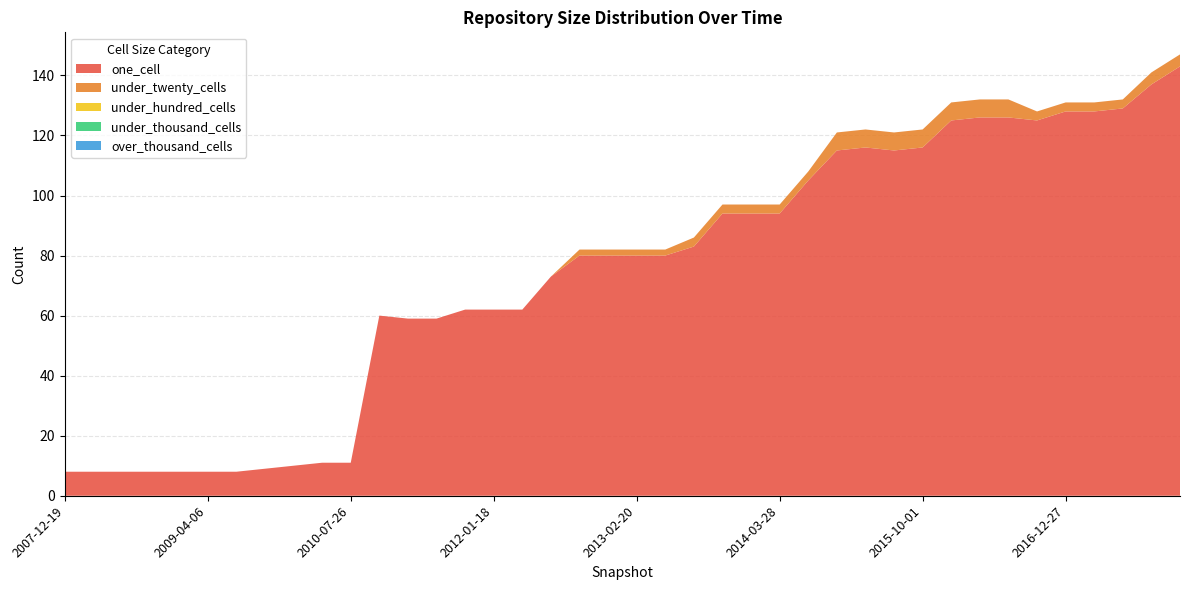

Reading left to right, what are all the values shown in this chart?

one_cell: 8	8	8	8	8	8	8	9	10	11	11	60	59	59	62	62	62	73	80	80	80	80	83	94	94	94	105	115	116	115	116	125	126	126	125	128	128	129	137	143
under_twenty_cells: 0	0	0	0	0	0	0	0	0	0	0	0	0	0	0	0	0	0	2	2	2	2	3	3	3	3	3	6	6	6	6	6	6	6	3	3	3	3	4	4
under_hundred_cells: 0	0	0	0	0	0	0	0	0	0	0	0	0	0	0	0	0	0	0	0	0	0	0	0	0	0	0	0	0	0	0	0	0	0	0	0	0	0	0	0
under_thousand_cells: 0	0	0	0	0	0	0	0	0	0	0	0	0	0	0	0	0	0	0	0	0	0	0	0	0	0	0	0	0	0	0	0	0	0	0	0	0	0	0	0
over_thousand_cells: 0	0	0	0	0	0	0	0	0	0	0	0	0	0	0	0	0	0	0	0	0	0	0	0	0	0	0	0	0	0	0	0	0	0	0	0	0	0	0	0